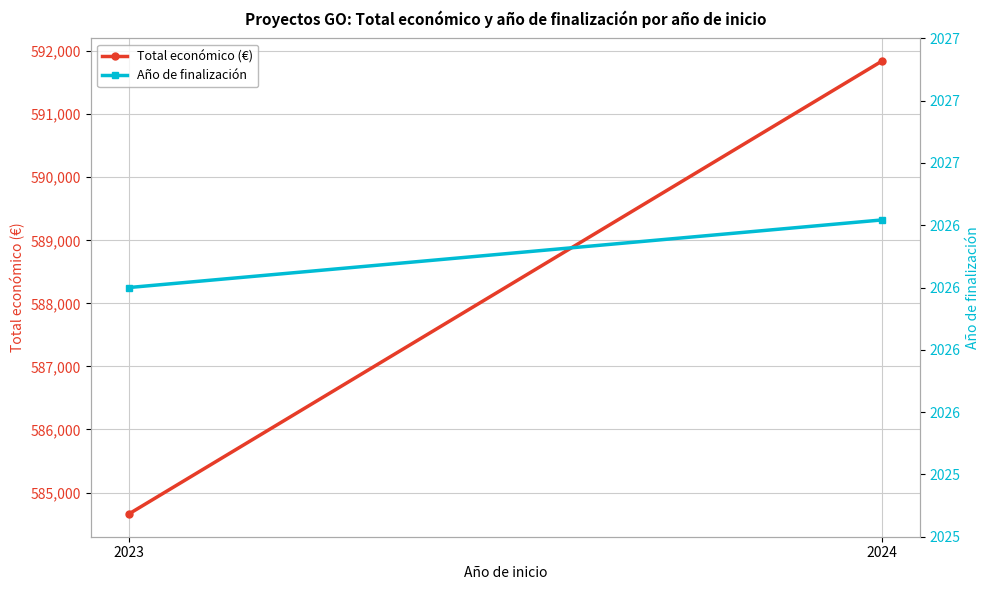

Between 2023 and 2024, which series saw the biggest shift?

Total económico (€)